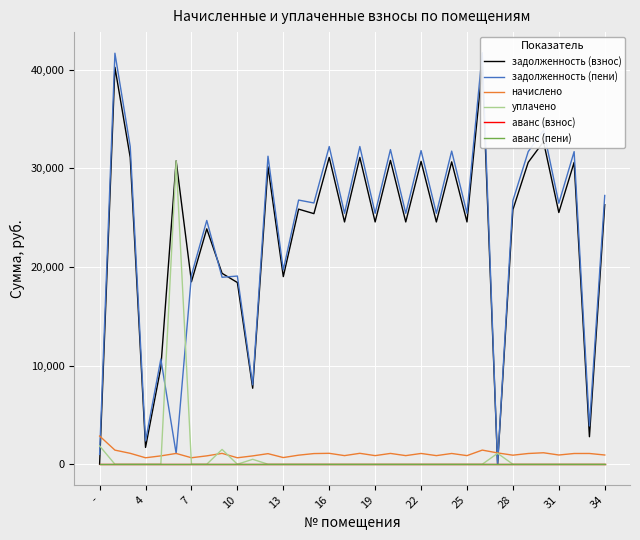

At 32, list the series in order from largest to smallest.

задолженность (пени), задолженность (взнос), начислено, уплачено, аванс (взнос), аванс (пени)